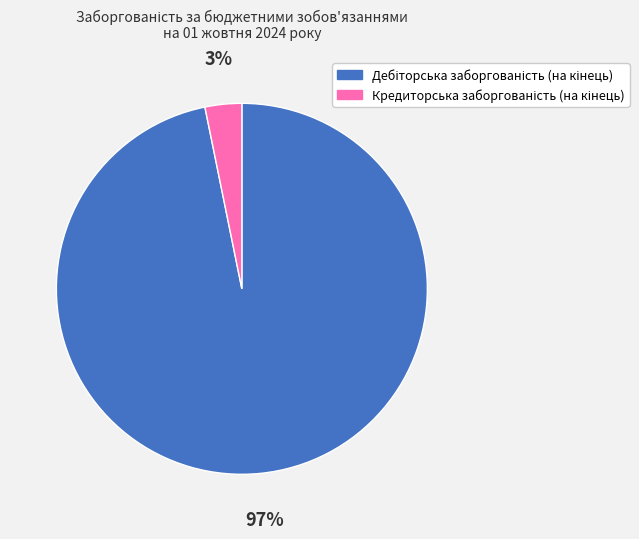

To the nearest percent, what is the difference between the largest and smallest slice percentages?

94%